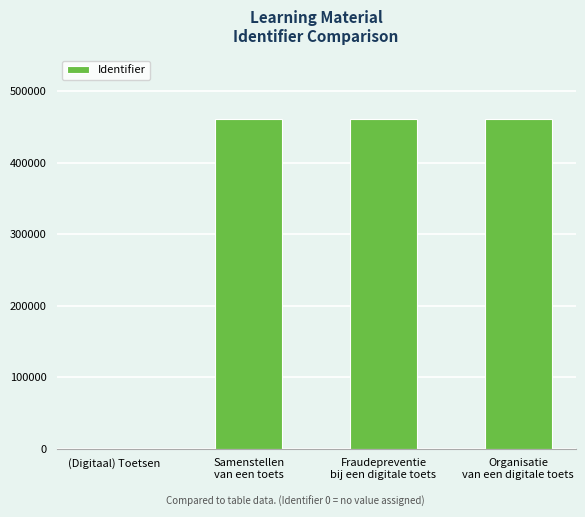

What is the approximate value at Samenstellen
van een toets?

461137